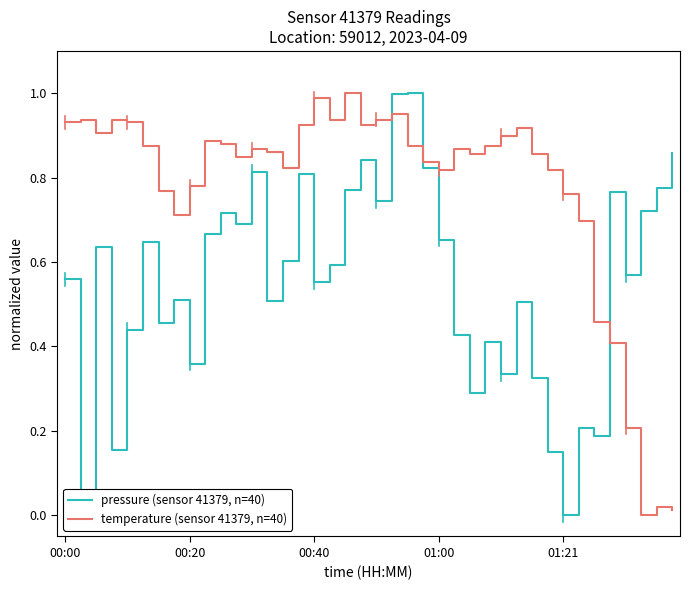

True or false: temperature (sensor 41379, n=40) has more than 0 points higher than both neighbors.

True